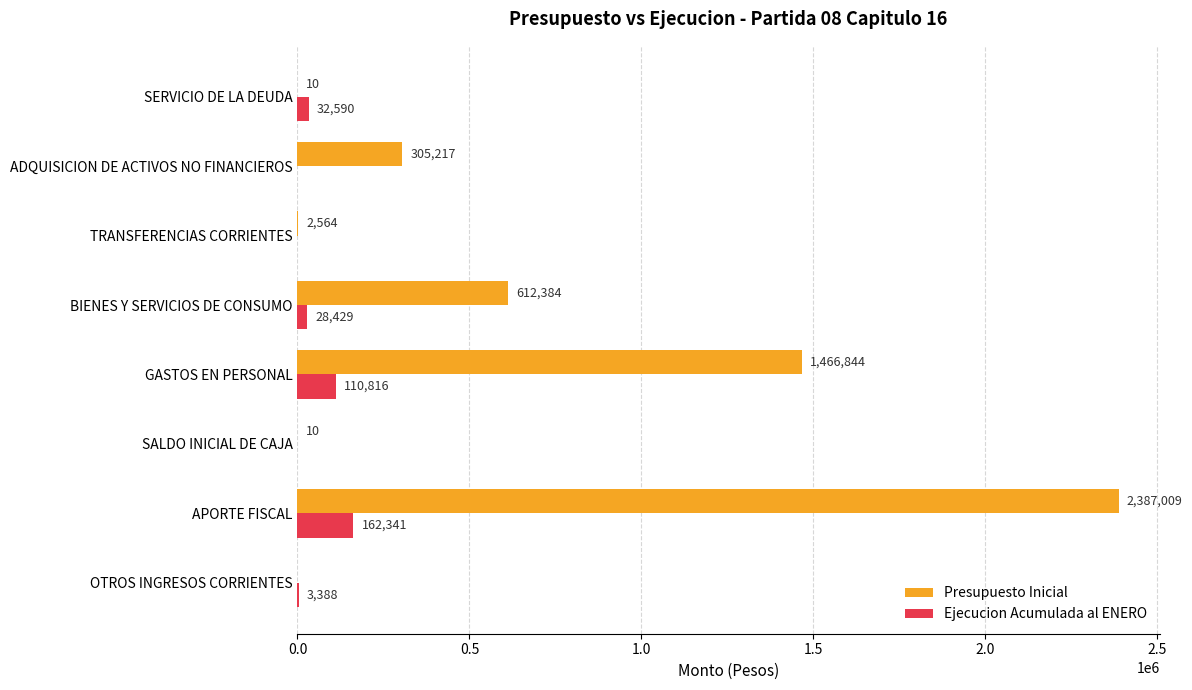

Which series has the largest total across all categories?

Presupuesto Inicial